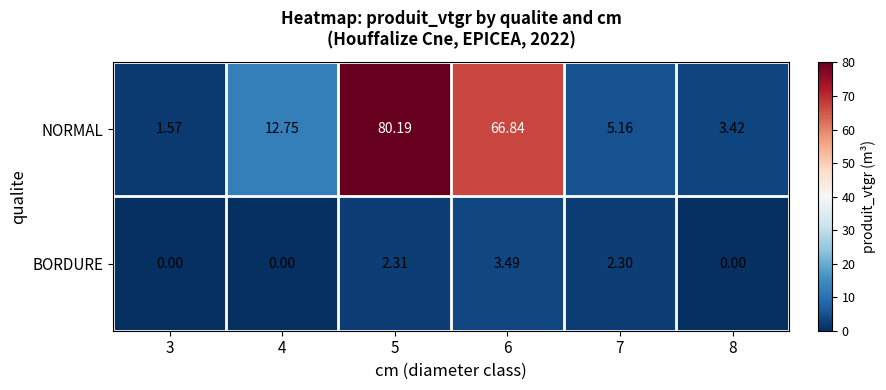

Which series has the largest total across all categories?

NORMAL